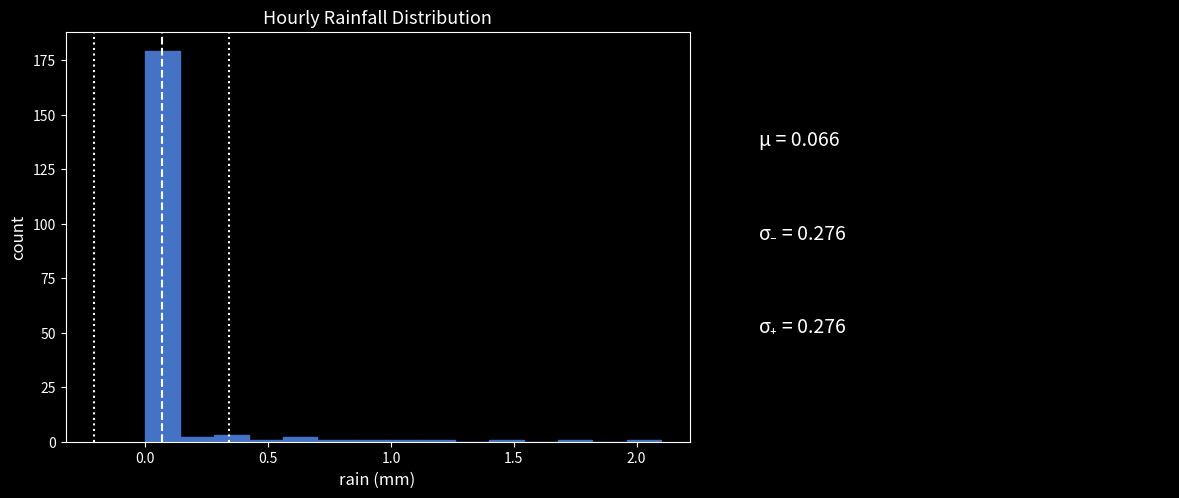

Read against the x-axis, roughly where is the centre of the tallest bar?

0.05